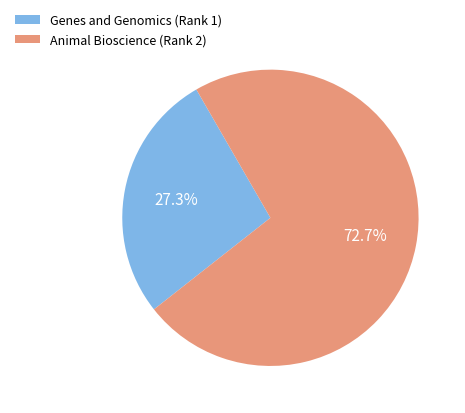

Which has a higher value, Animal Bioscience (Rank 2) or Genes and Genomics (Rank 1)?

Animal Bioscience (Rank 2)